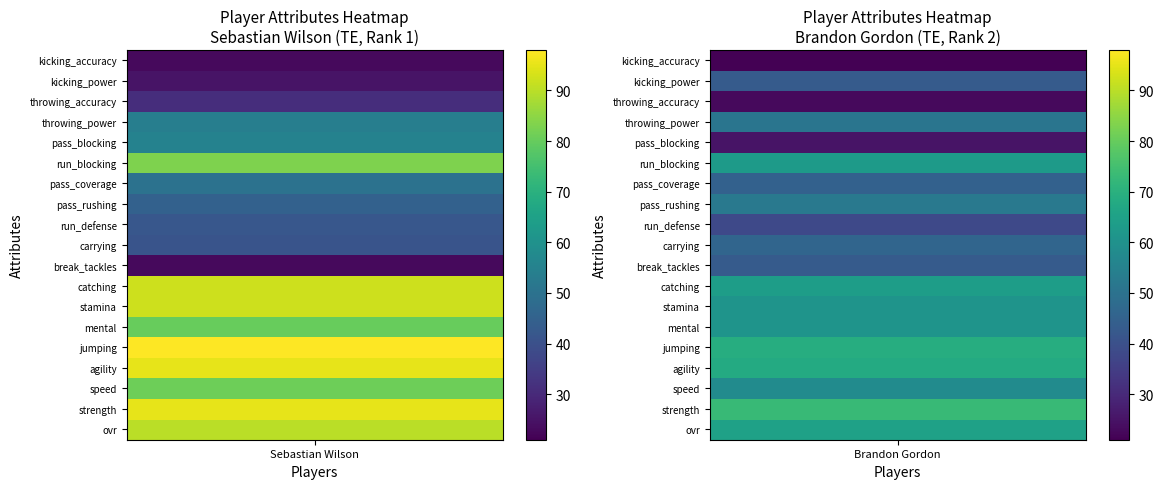

At 3, list the series in order from smallest to largest.

Brandon Gordon, Sebastian Wilson